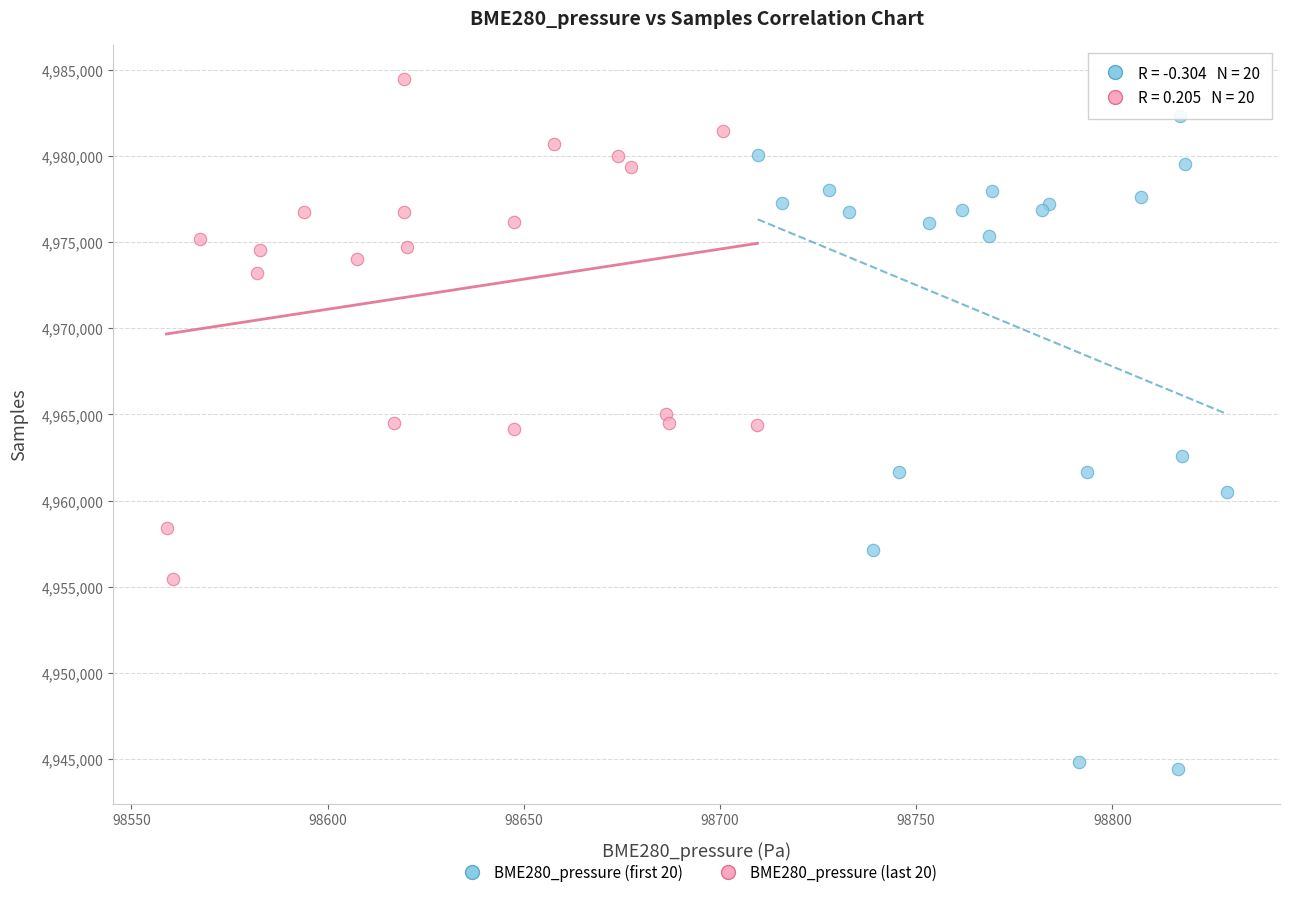

Which series contains the lowest Y value?

BME280_pressure (first 20)